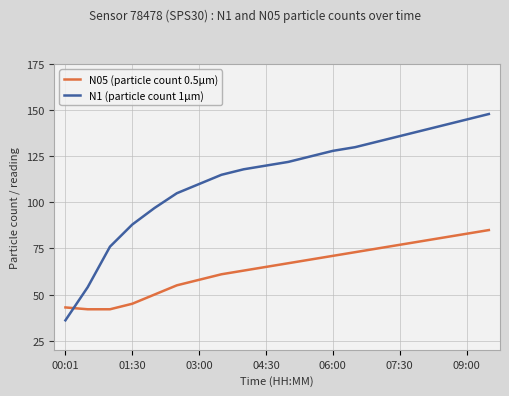

What is the difference between the maximum and minimum values in the N1 (particle count 1µm) series?

112